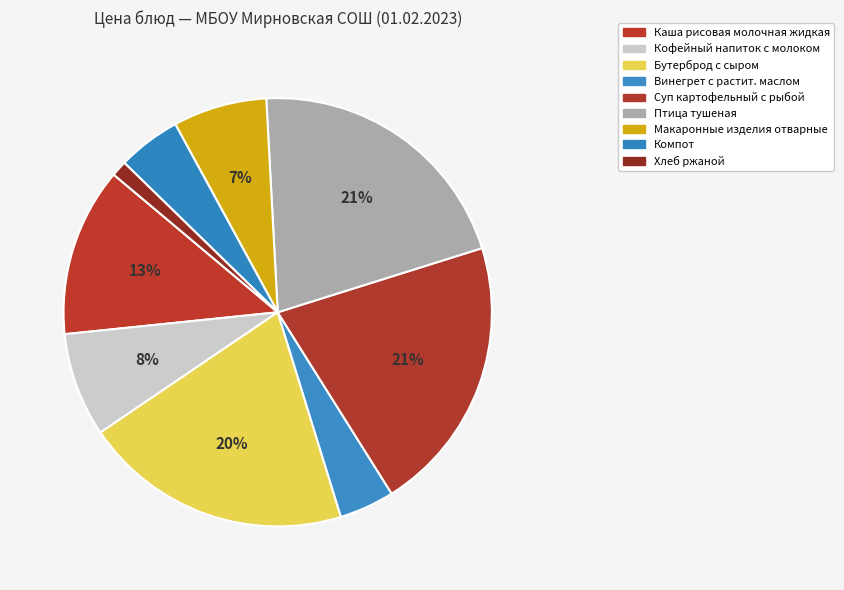

How many slices are in this pie chart?

9